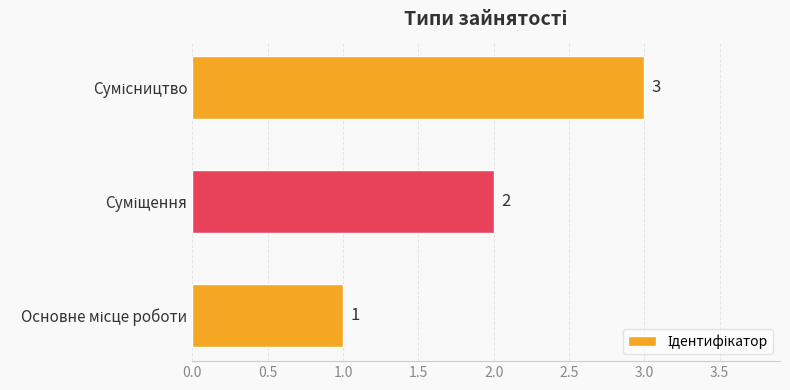

Count the values in the range 1 to 3.

3